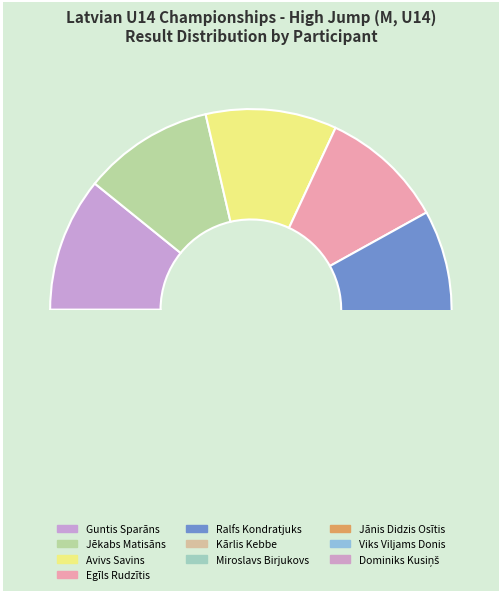

What is the smallest slice in the pie chart?

Jānis Didzis Osītis